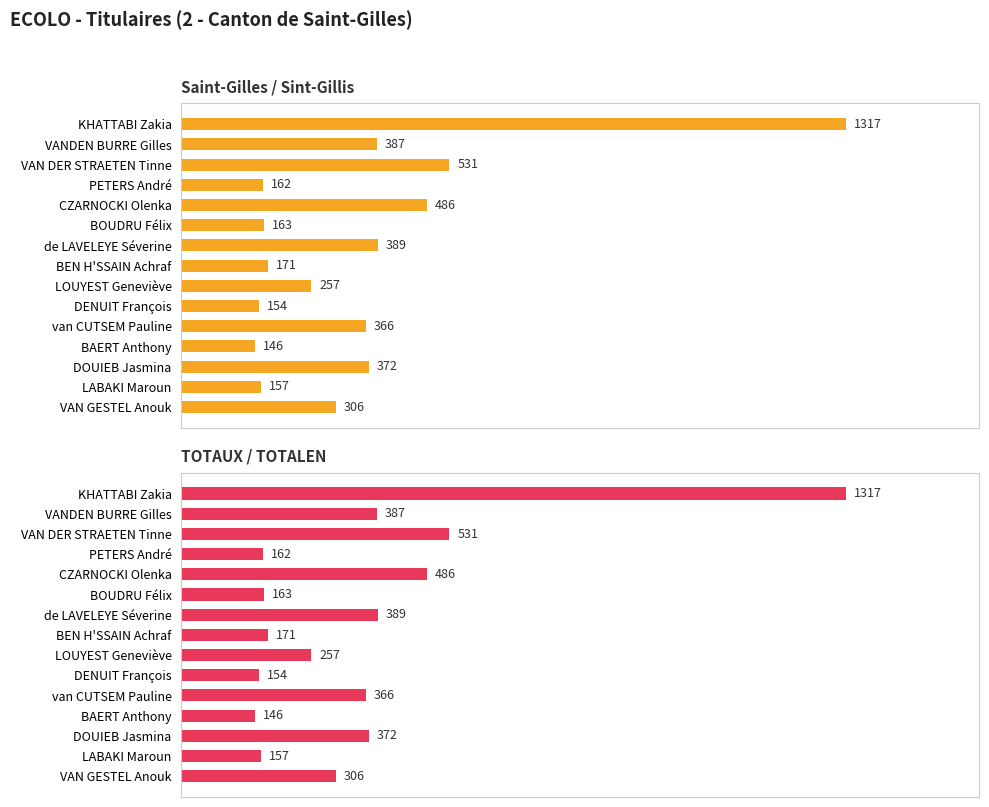

What value does the TOTAUX / TOTALEN series have at VAN DER STRAETEN Tinne, to the nearest 10?

530